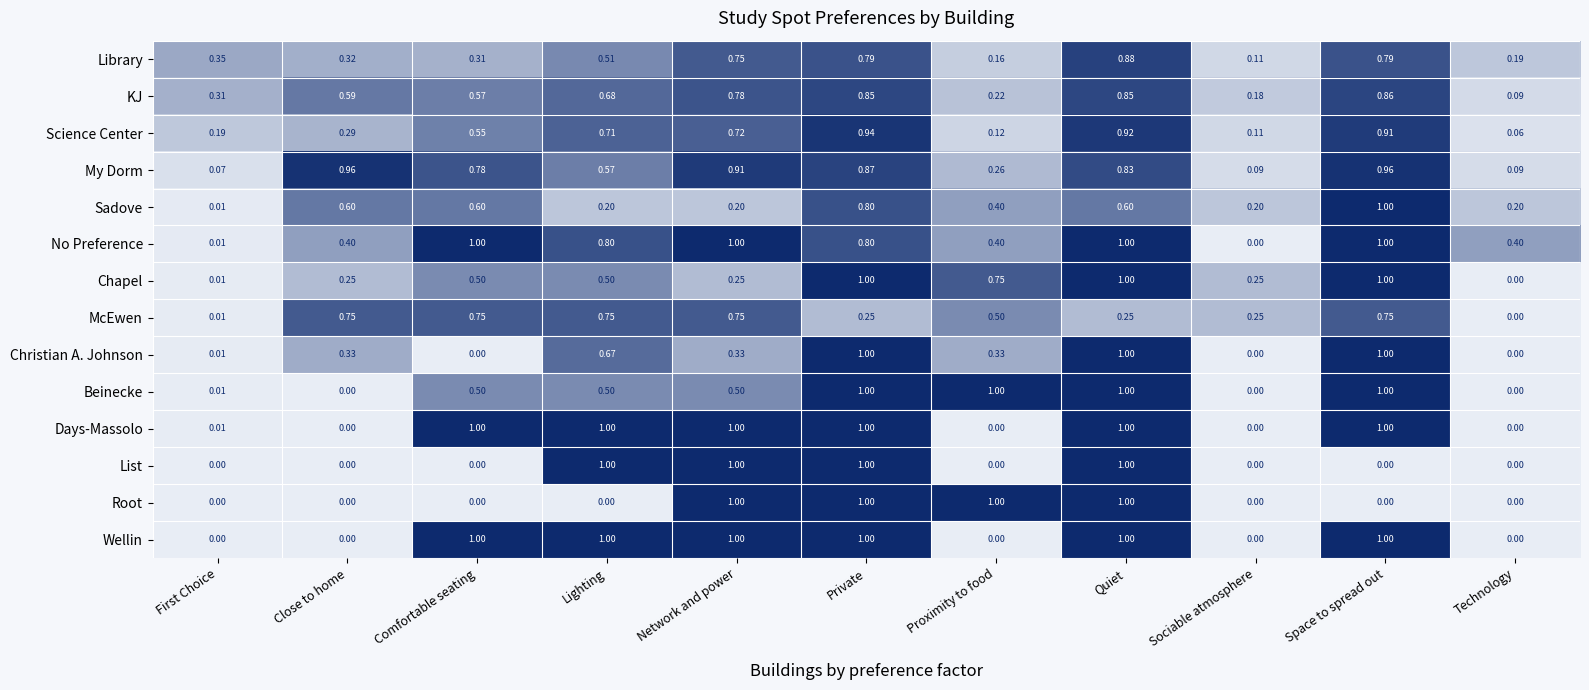

Which series has the largest total across all categories?

No Preference